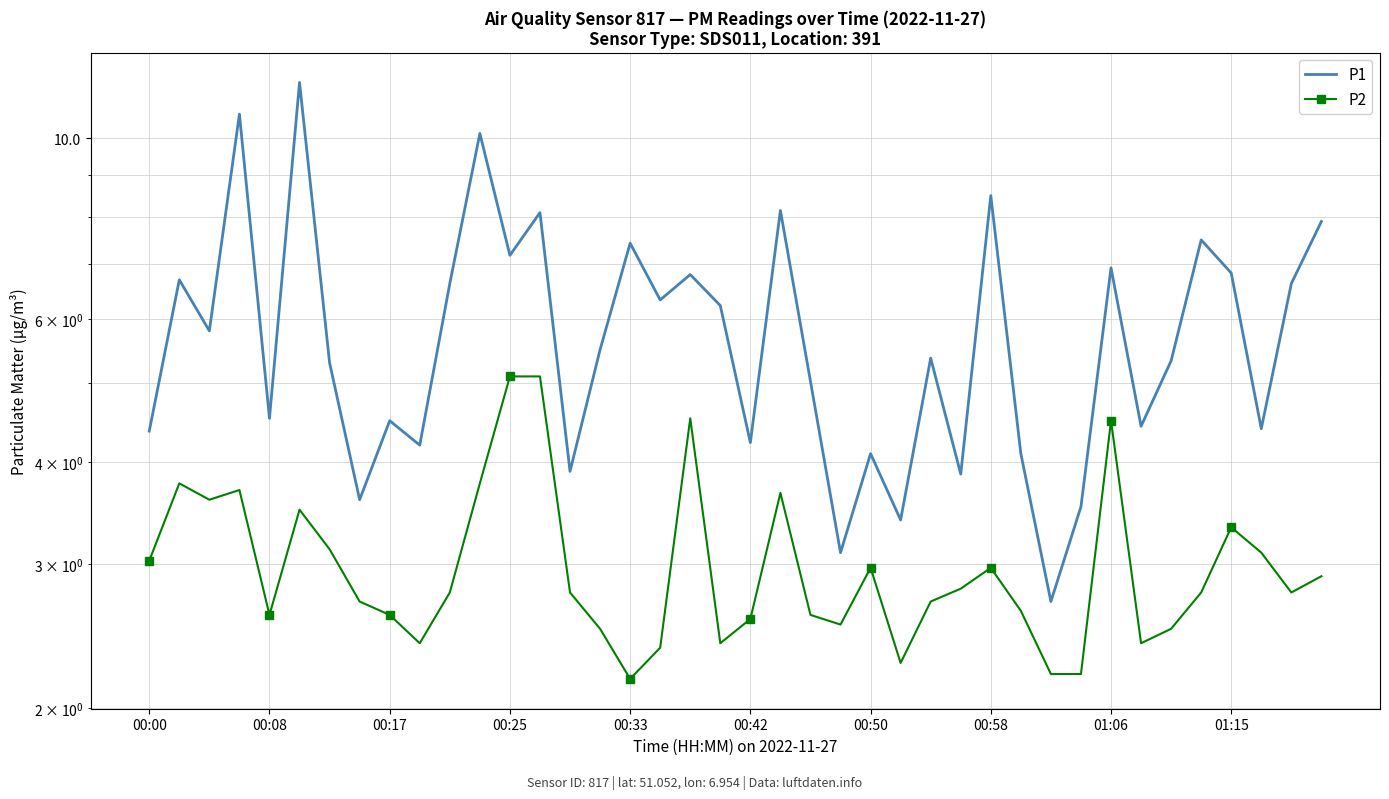

What is the difference between the highest and lowest values at 35?

4.7